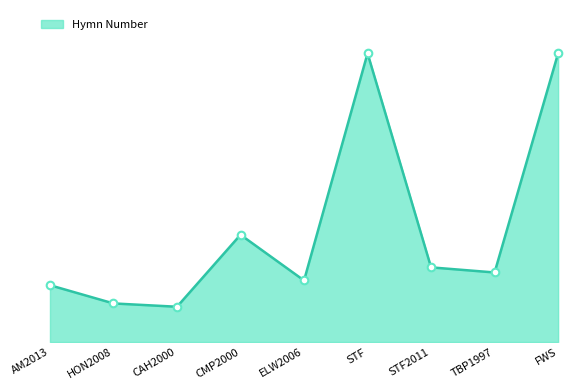

What is the change in value from TBP1997 to FWS?

+1720